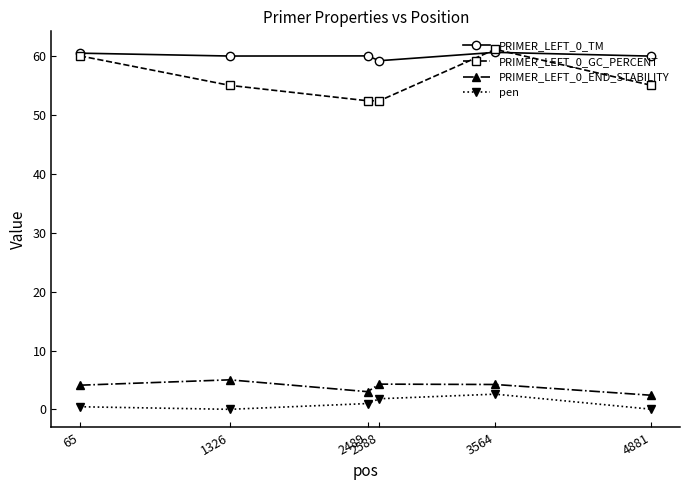

What is the value of the pen point at the 5th from the left?

2.6